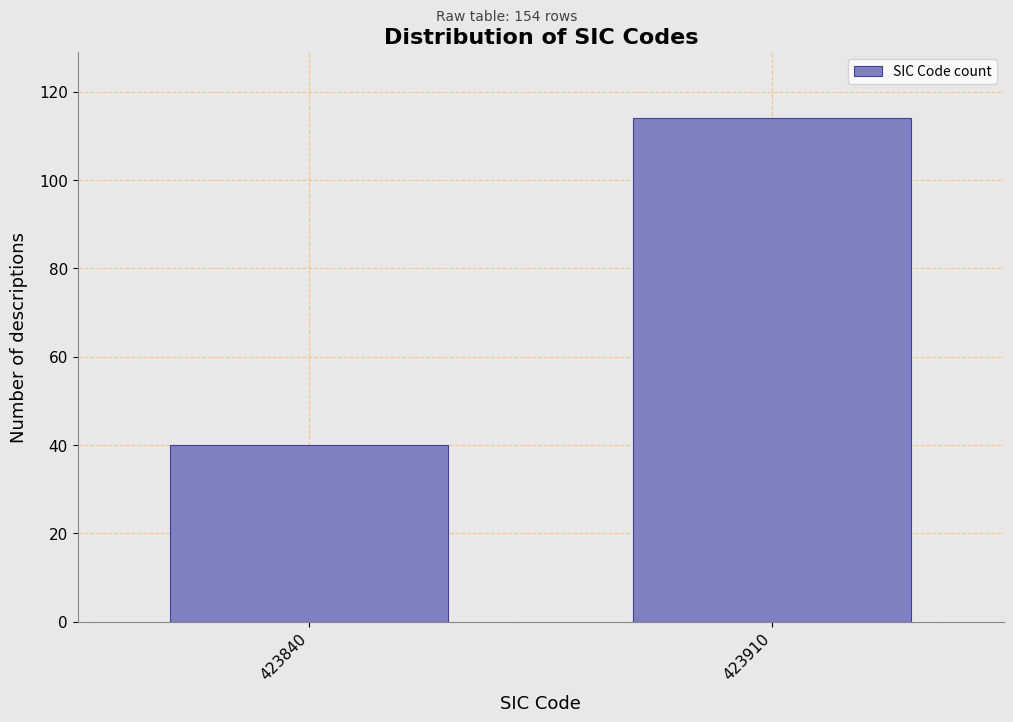

Reading right to left, transcribe all the data shown in this chart.

114	40